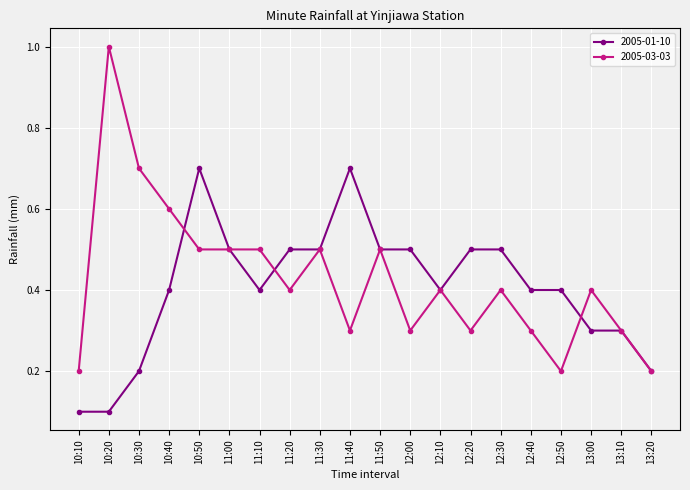

What is the greatest value displayed?

1.0